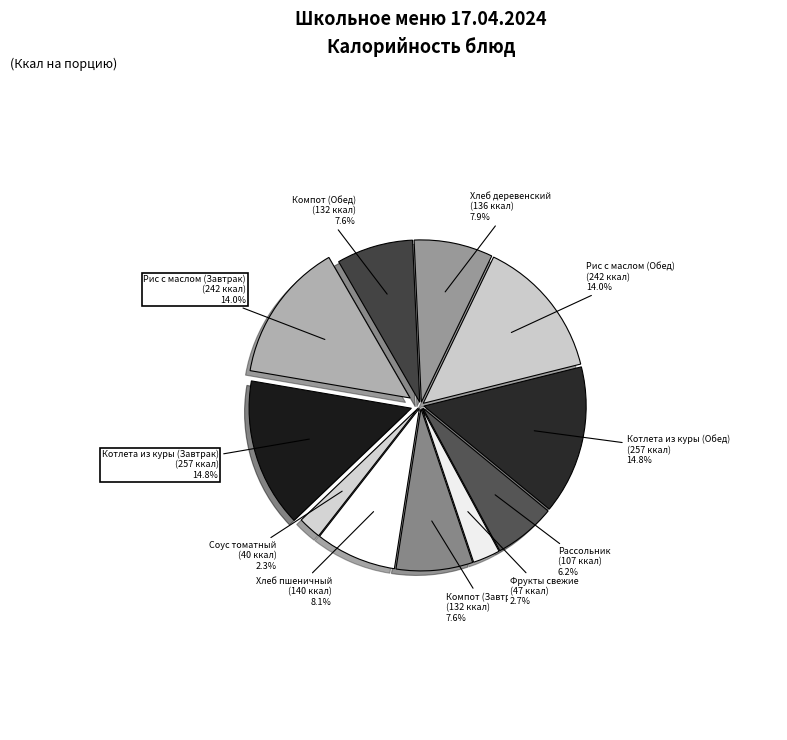

Combined, do Хлеб деревенский and Котлета из куры (Обед) account for over 50%?

No